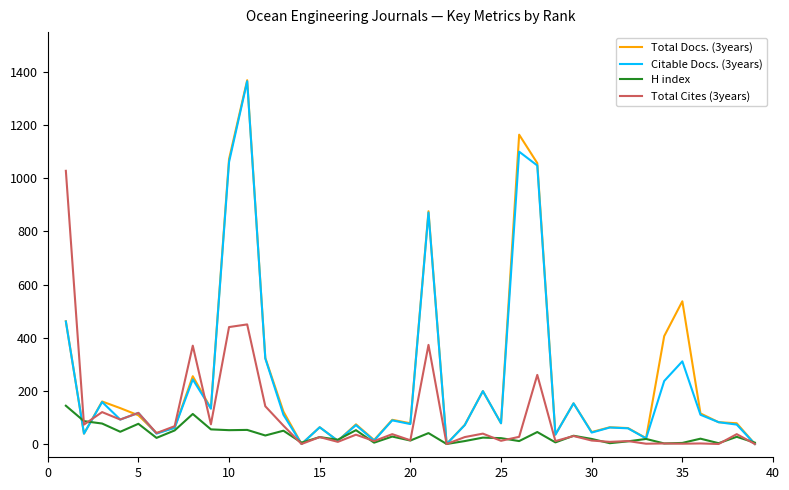

Which series has the widest spread of values?

Total Docs. (3years)